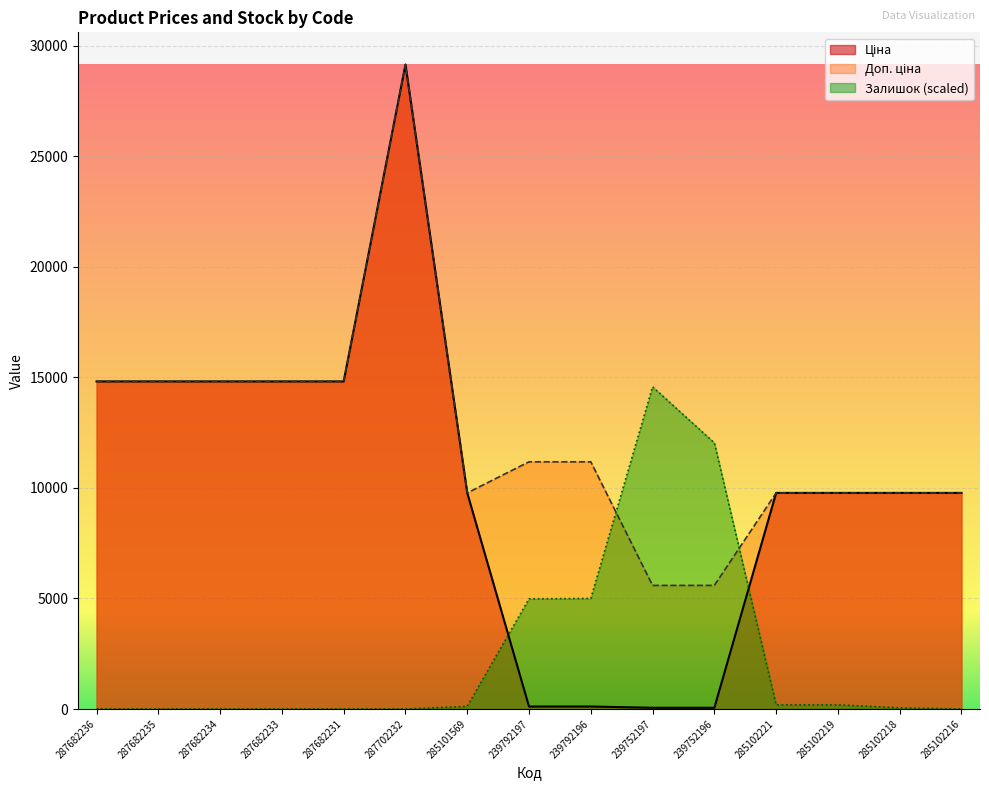

At which label is Доп. ціна closest to 17371?

287682236